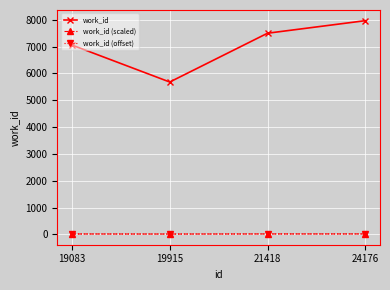

True or false: work_id (offset) and work_id (scaled) cross at least once.

False